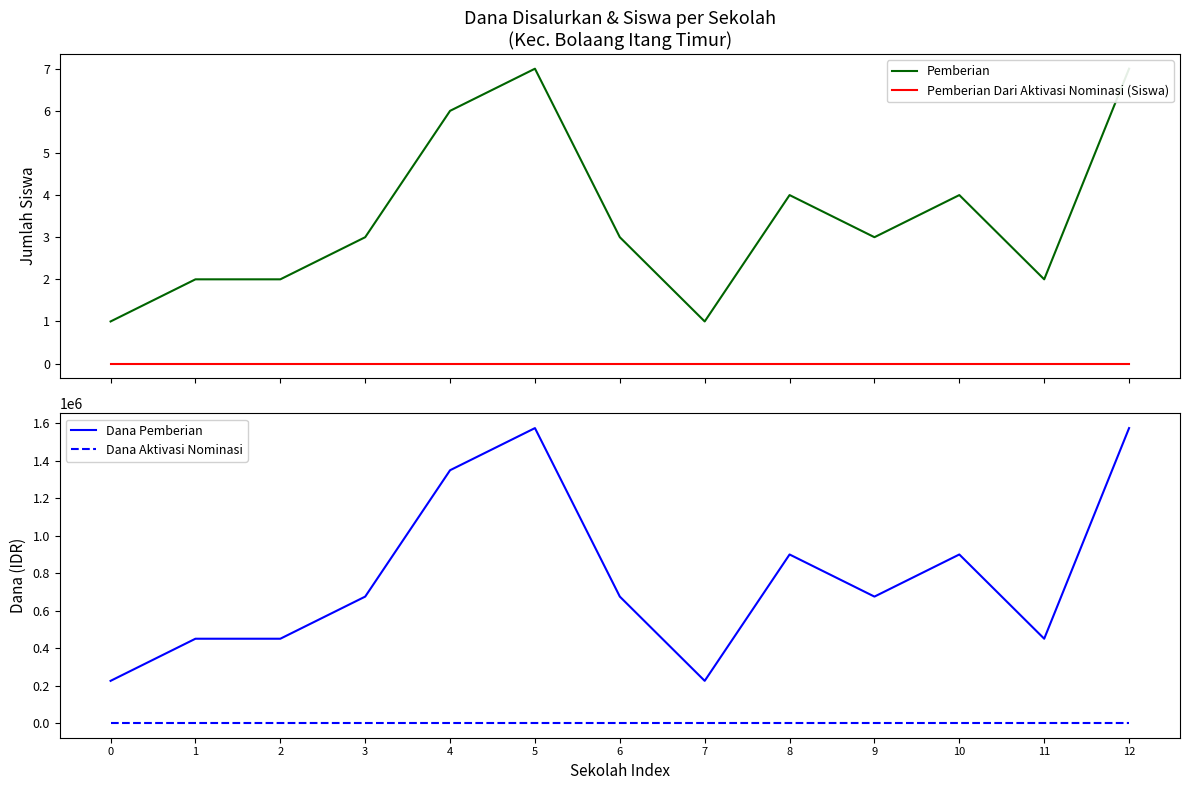

Which series has the largest range (max minus min)?

Dana Pemberian